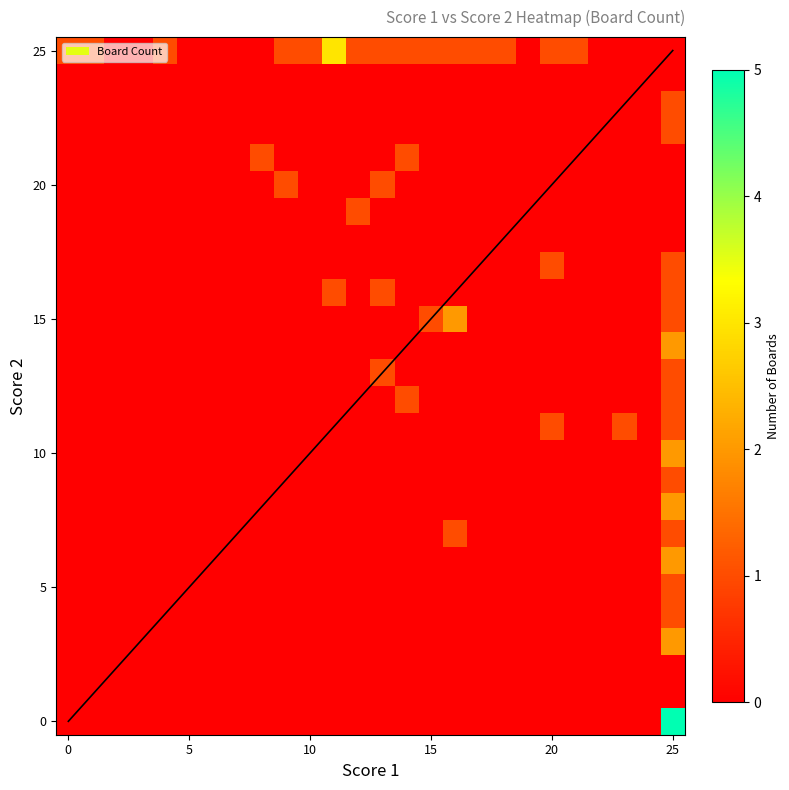

Which series has the widest spread of values?

25